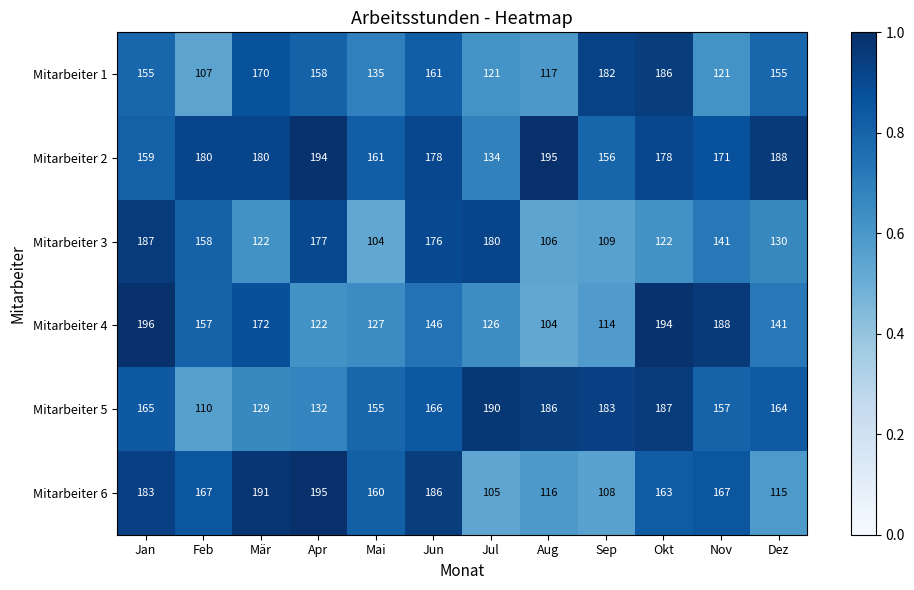

What is the average value of the Mitarbeiter 3 series?

143